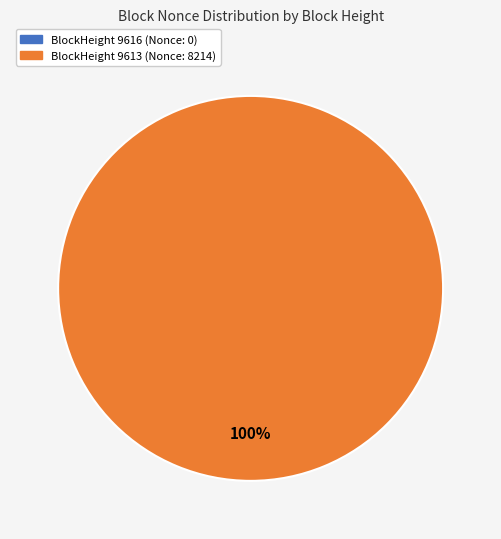

Does any single category account for the majority?

Yes